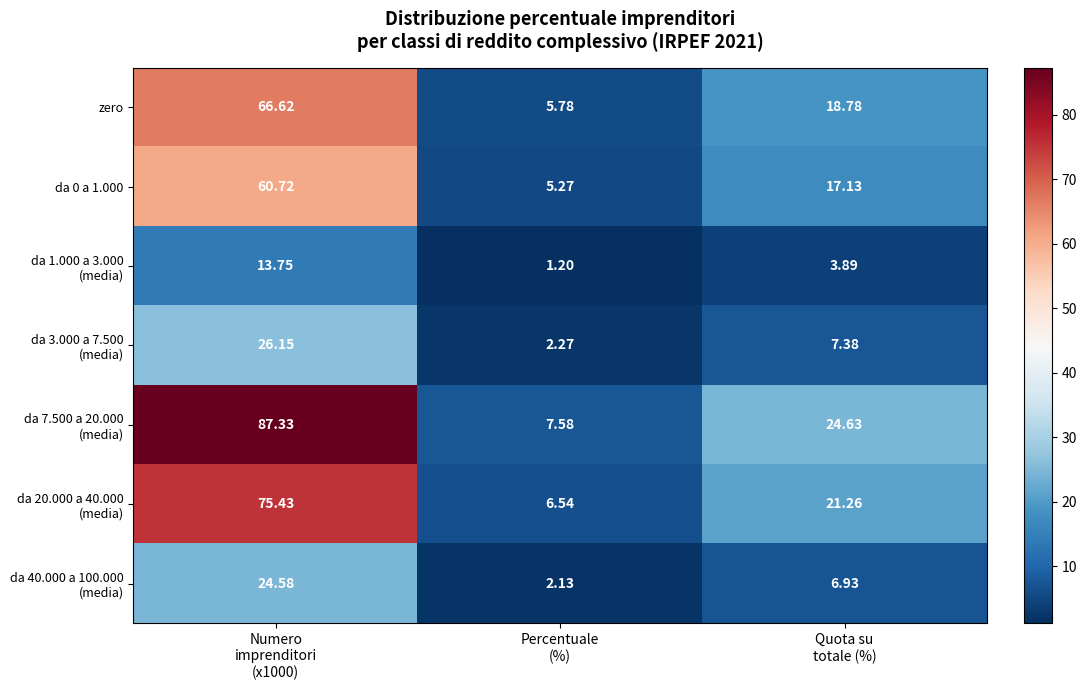

Count the number of data series in this chart.

7